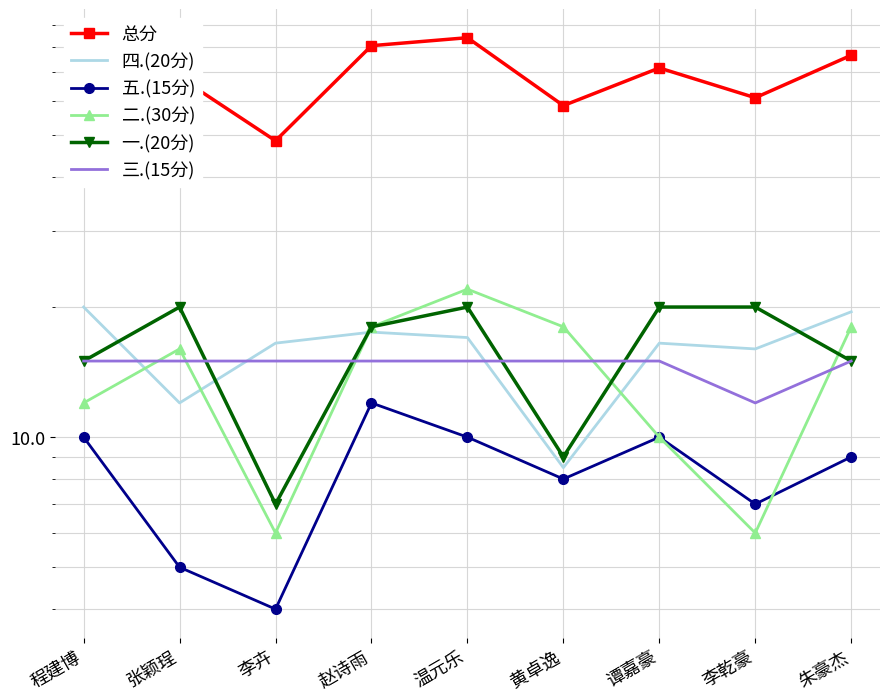

Which category has the highest value across all series?

温元乐